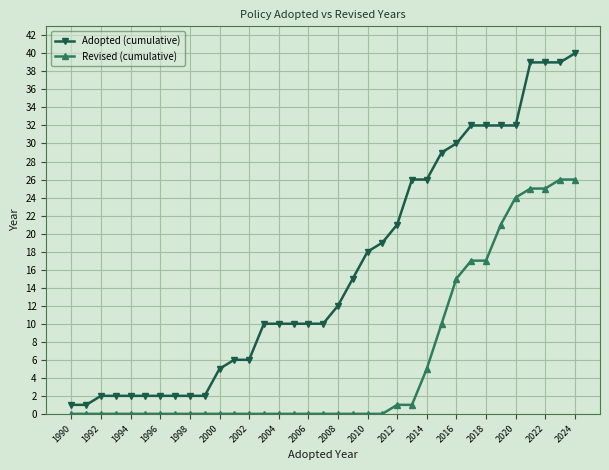

Which series has the largest total across all categories?

Adopted (cumulative)